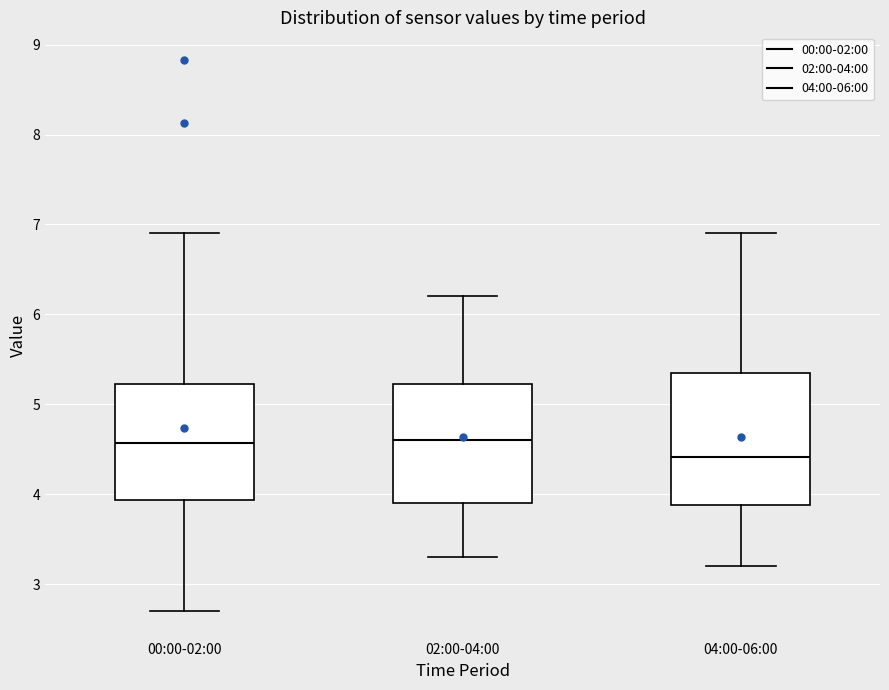

Where does the median line of the box for 04:00-06:00 sit on the y-axis? The values are not printed on the chart, so give them approximately, as read against the axis.

4.4